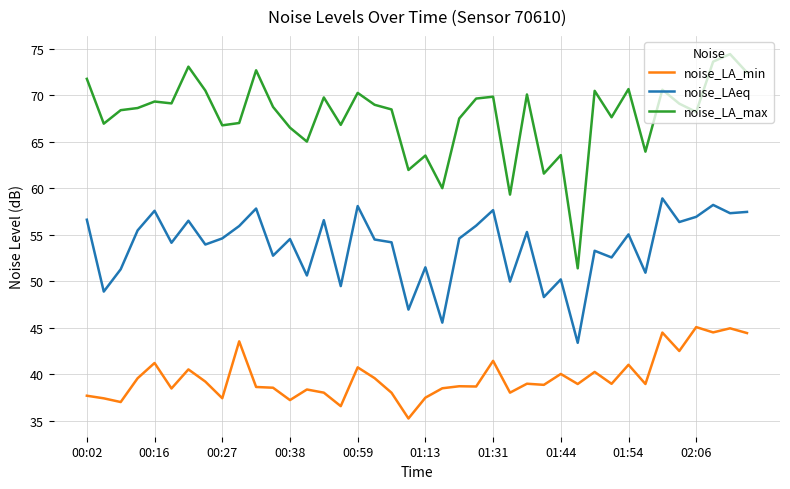

What are all the series names shown in the legend?

noise_LA_min, noise_LAeq, noise_LA_max